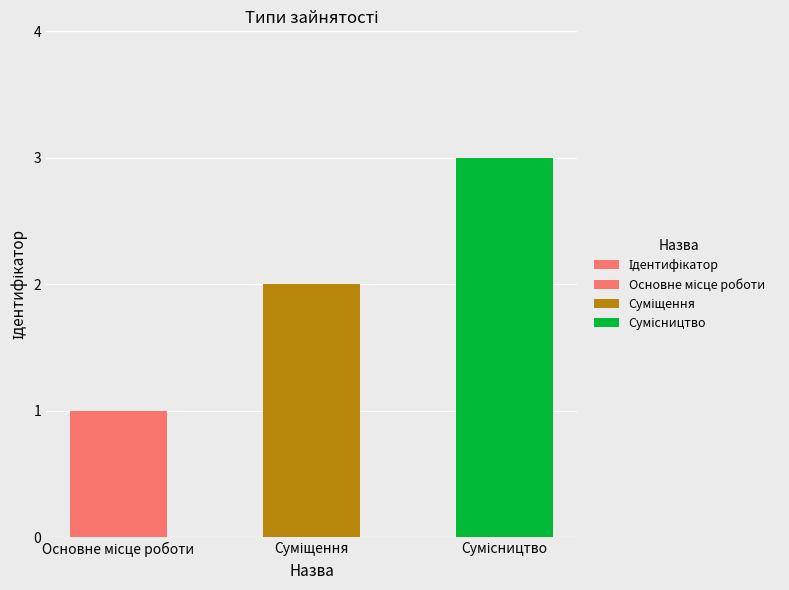

What is the difference between the maximum and second lowest values?

1